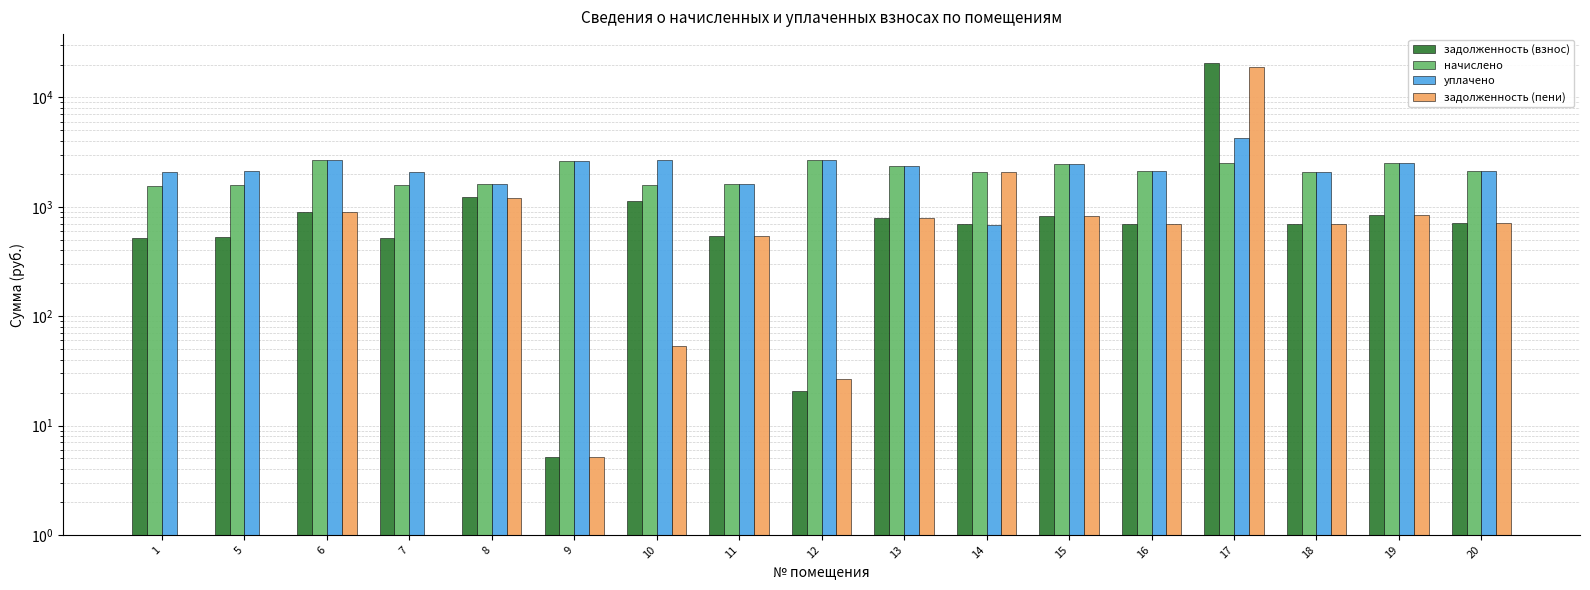

Which series has the largest total across all categories?

уплачено